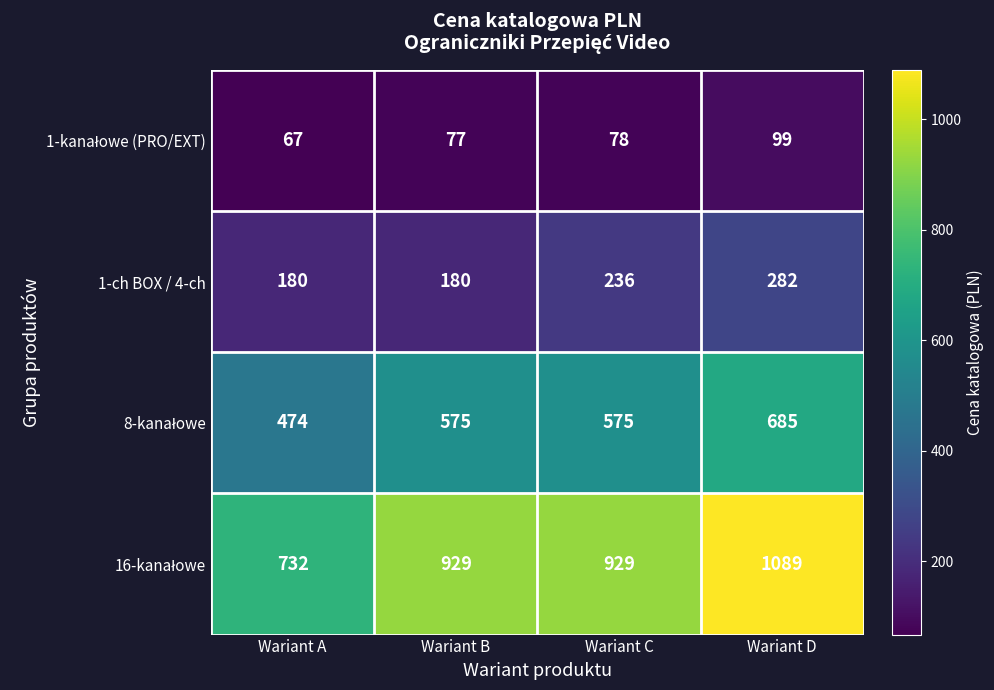

What is the total value across all series at Wariant C?

1818